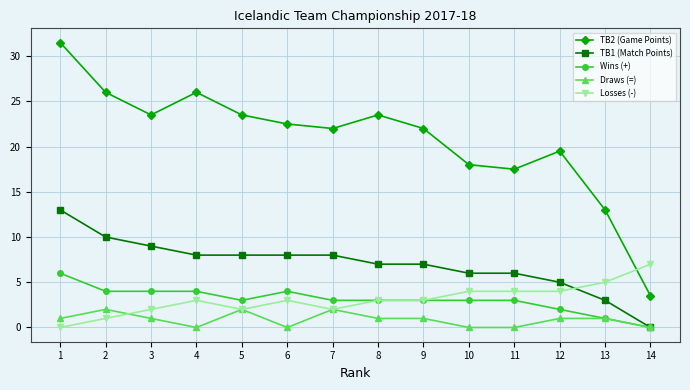

Between which two adjacent categories do TB1 (Match Points) and Losses (-) first intersect?

12 and 13